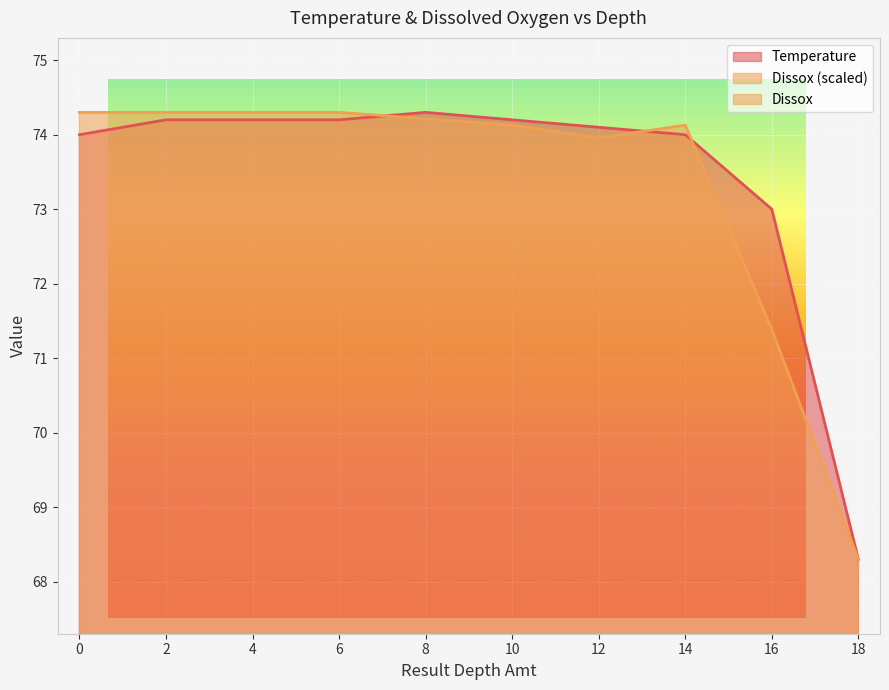

List the labels in order of Temperature value, smallest first.

18, 16, 0, 14, 12, 2, 4, 6, 10, 8